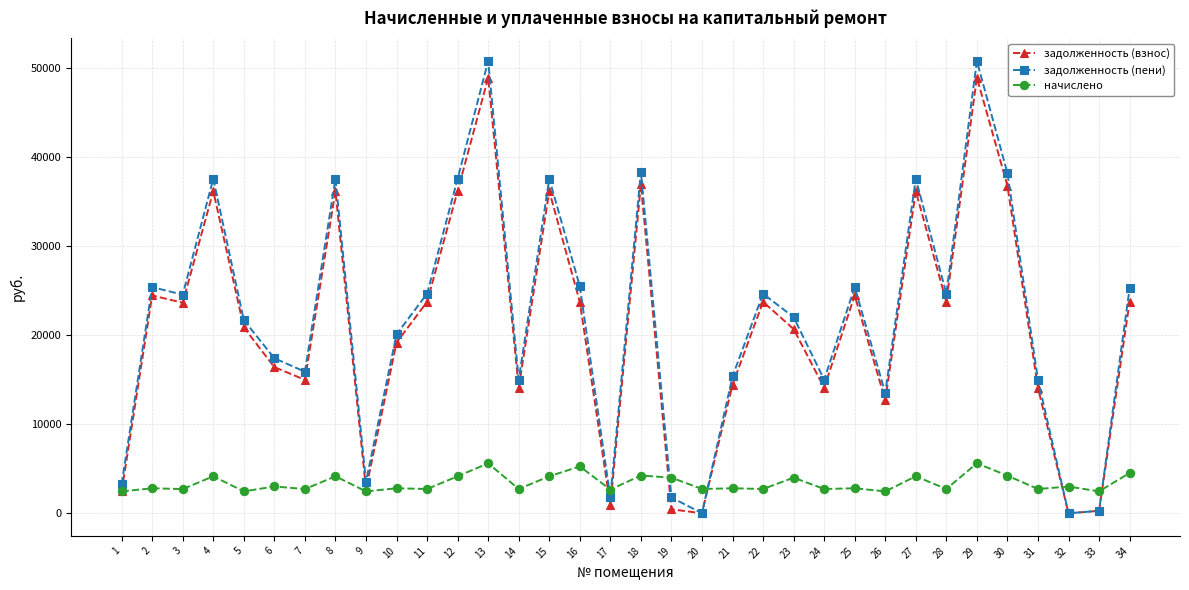

True or false: задолженность (пени) and начислено intersect in this chart.

True